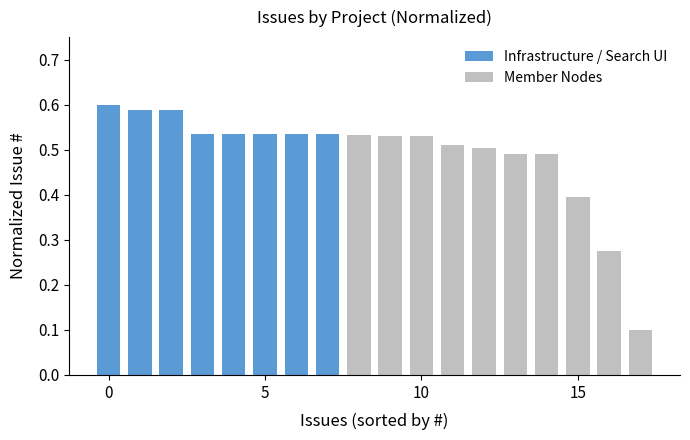

What is the sum of all values?

8.8